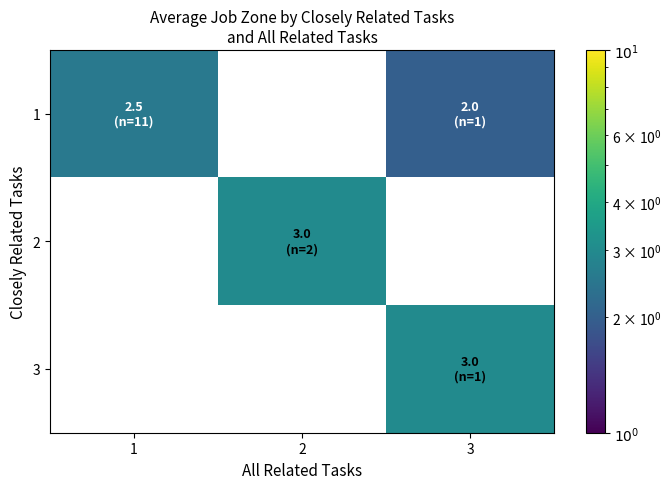

Which series has the widest spread of values?

1